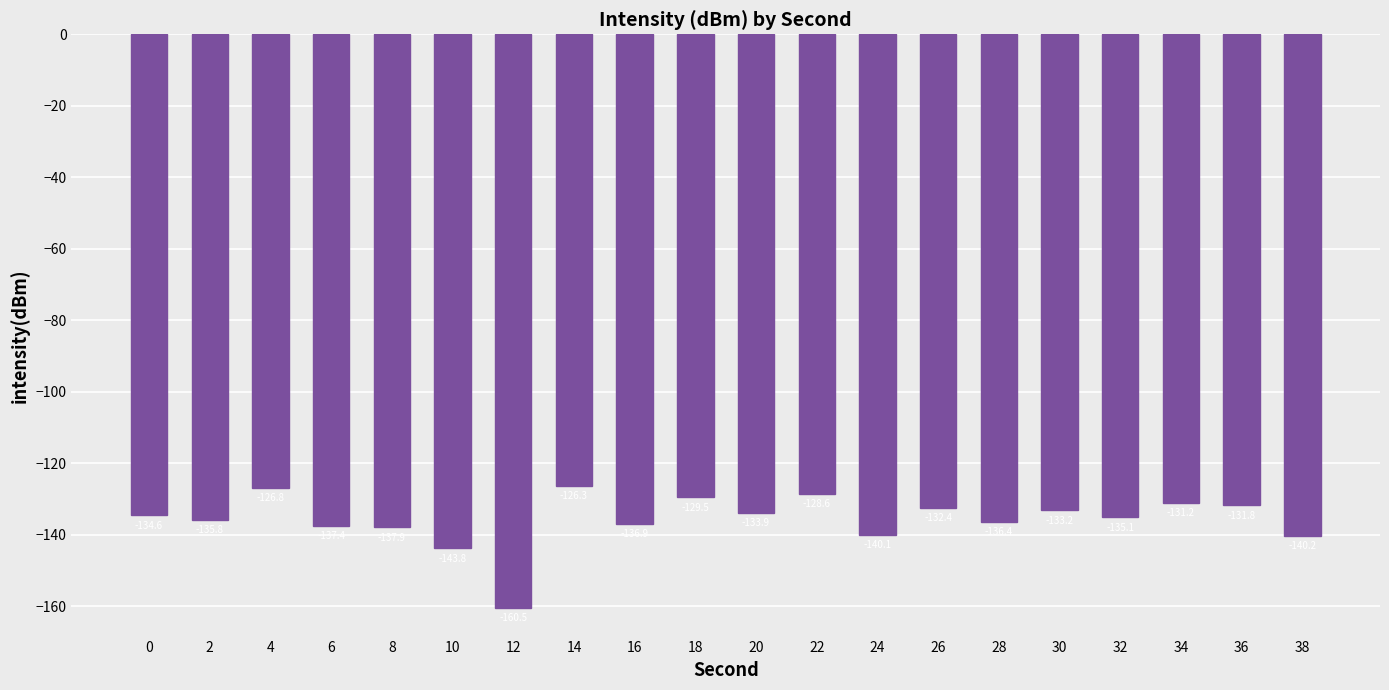

How many data points are above -134?

9